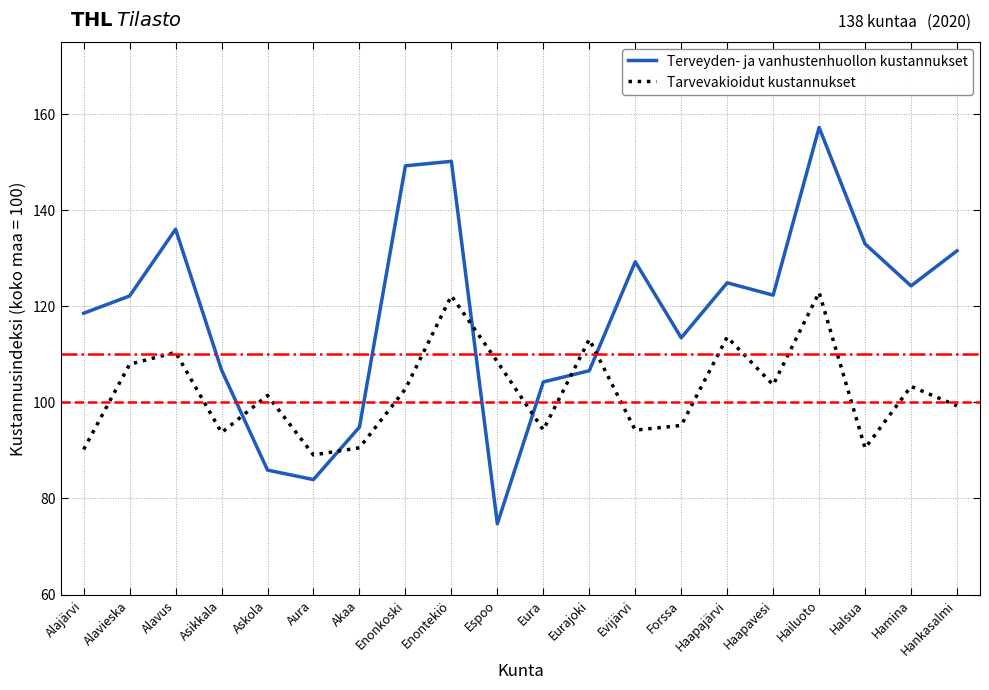

What position from the right is Evijärvi?

8